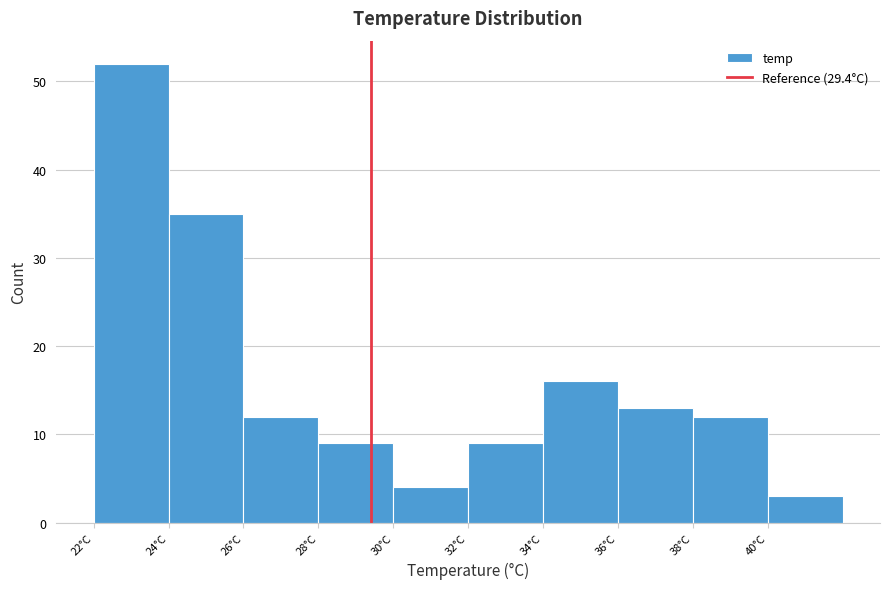

Reading left to right, list every bar in this chart as the range it spans on the x-axis followed by its height. The values are not printed on the chart, so give them approximately, as read against the axis.

22 to 24: 52
24 to 26: 35
26 to 28: 12
28 to 30: 9
30 to 32: 4
32 to 34: 9
34 to 36: 16
36 to 38: 13
38 to 40: 12
40 to 42: 3